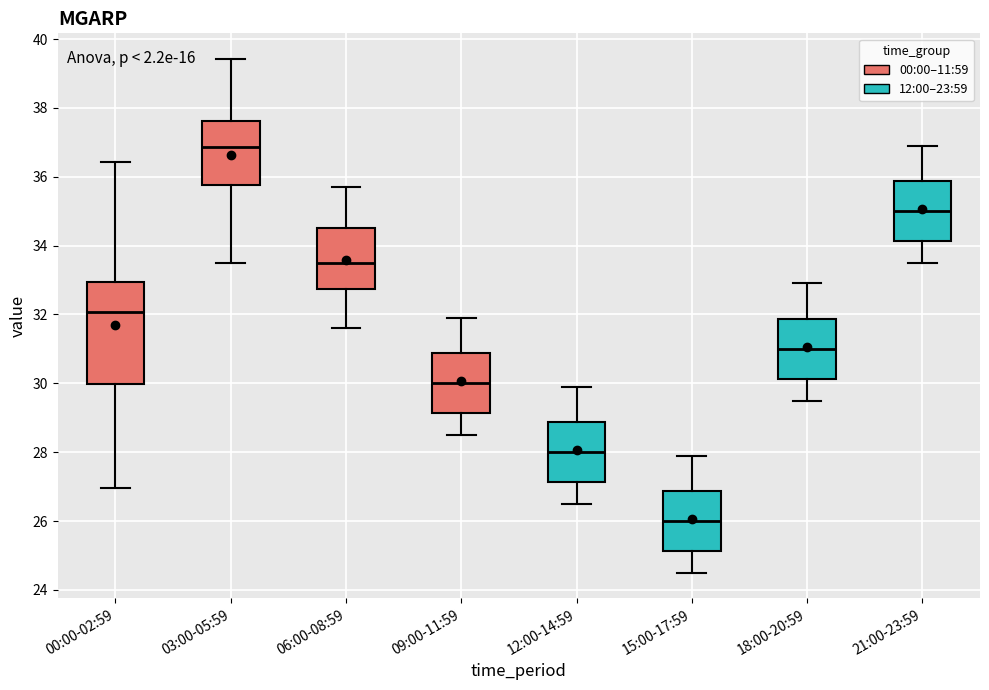

Where is the lower edge of the box for 12:00-14:59 on the y-axis? The values are not printed on the chart, so give them approximately, as read against the axis.

27.2